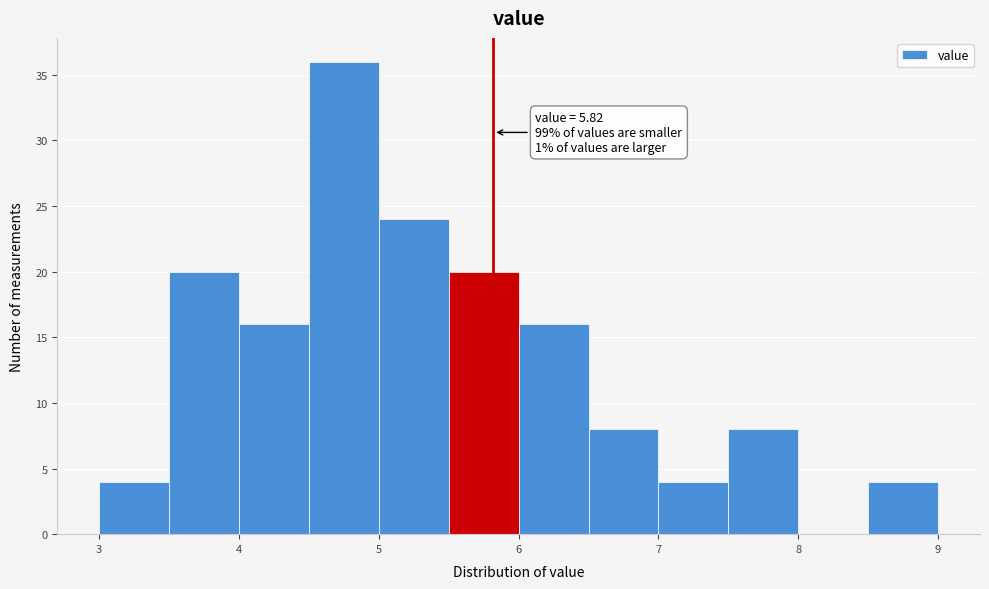

Which range on the x-axis has the tallest bar?

4.5 to 5.0